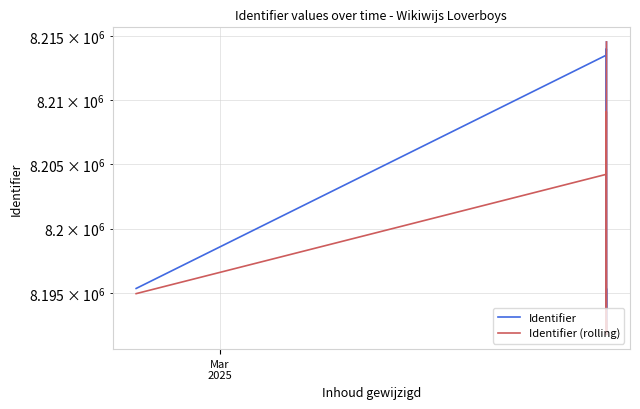

List the series in order of their peak value, highest first.

Identifier, Identifier (rolling)